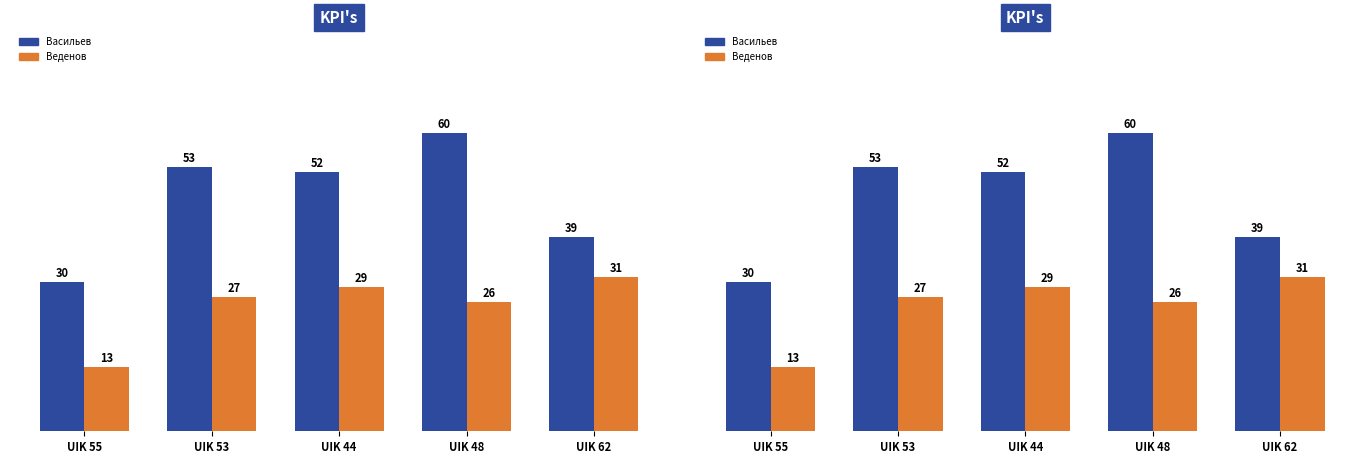

What is the highest value of the Веденов series?

31